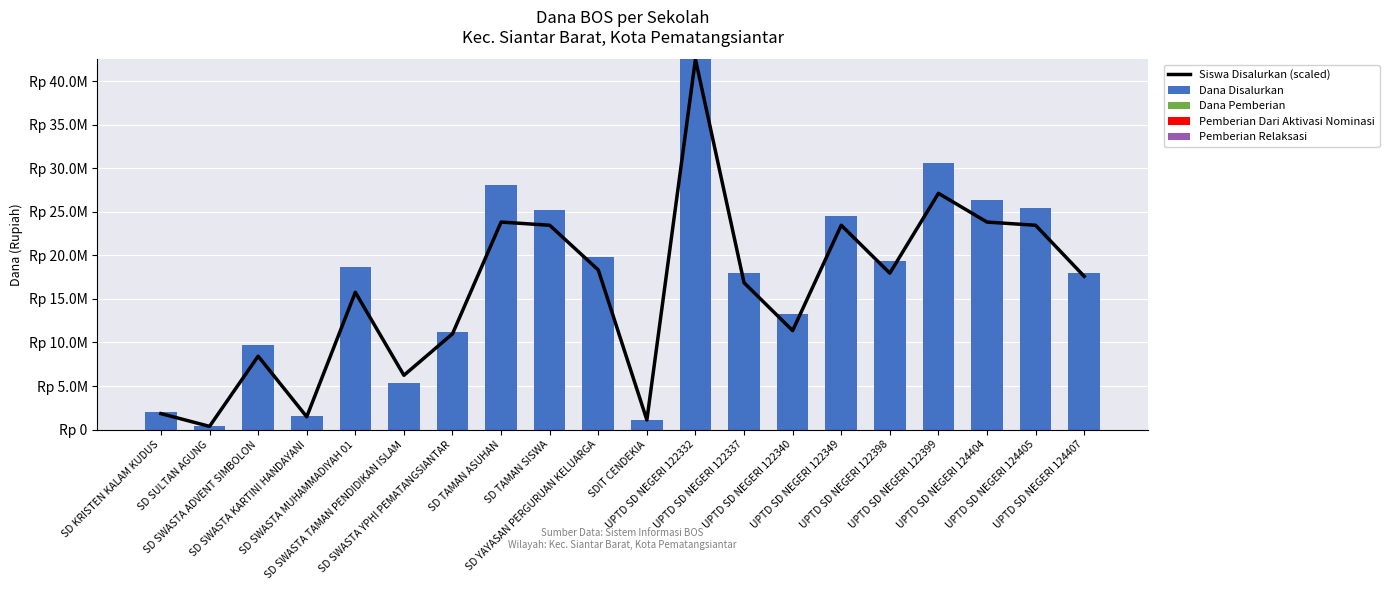

What is the difference between the maximum and minimum values in the Dana Disalurkan series?

42075000.0